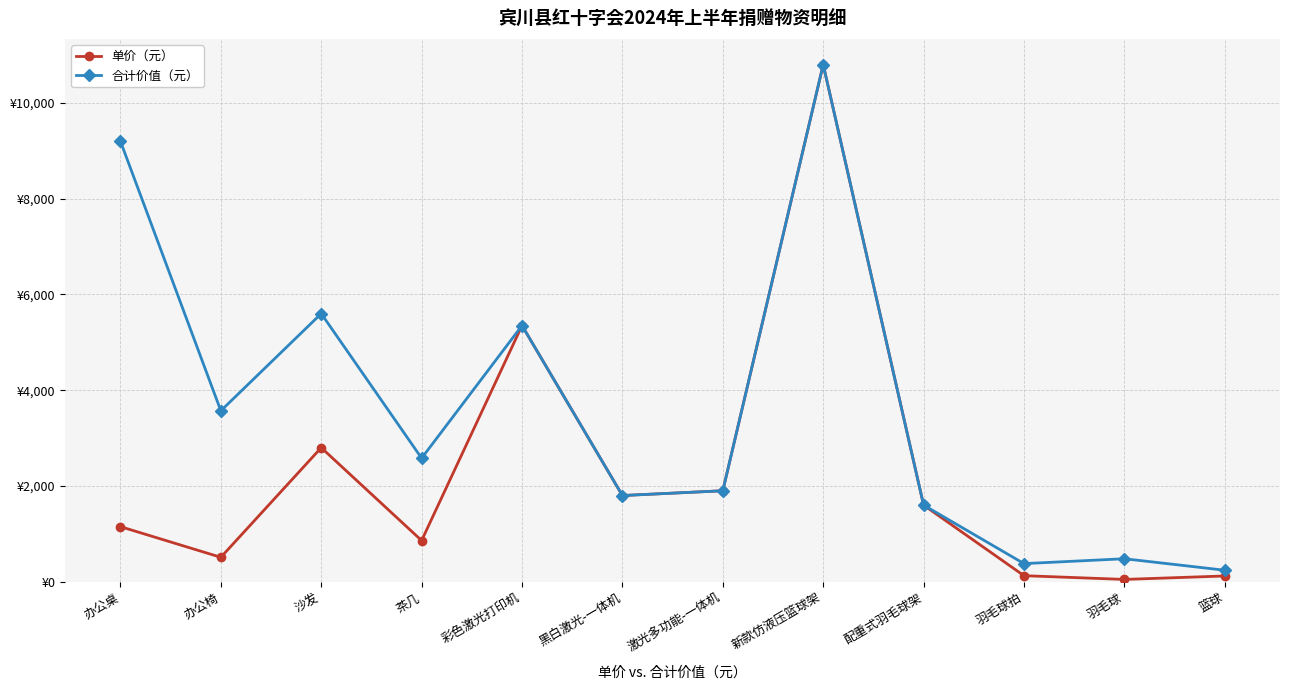

Is this an area chart (filled region under the line)?

No